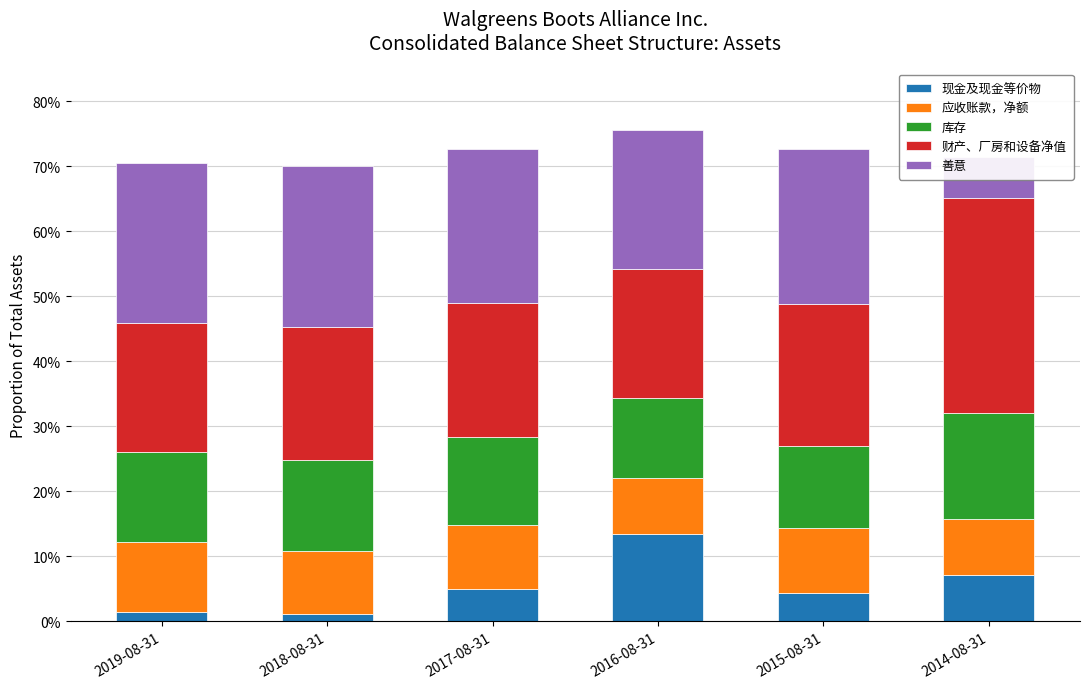

The value of 财产、厂房和设备净值 at 2019-08-31 is 0.2. True or false?

True